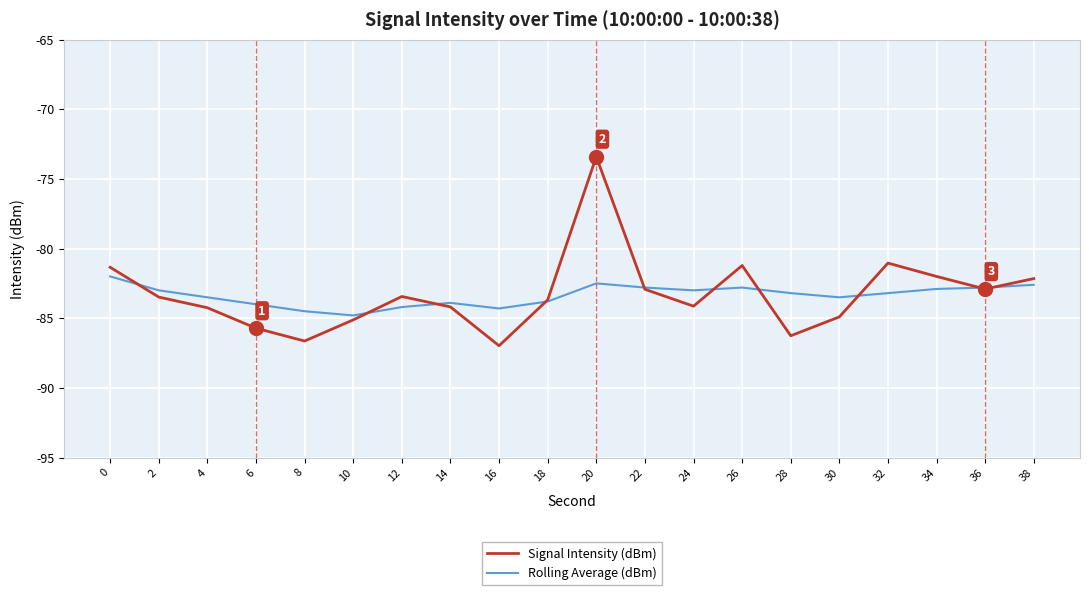

What is the sum of the Signal Intensity (dBm) values at 20 and 22?

-156.3